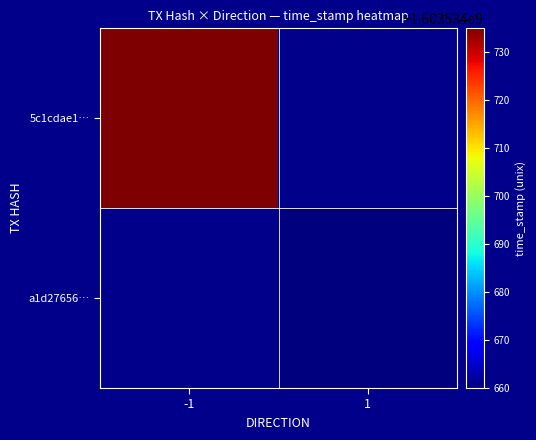

What is the lowest value of the a1d276560056d1638e1f985c22650a9733a84a6 series?

1